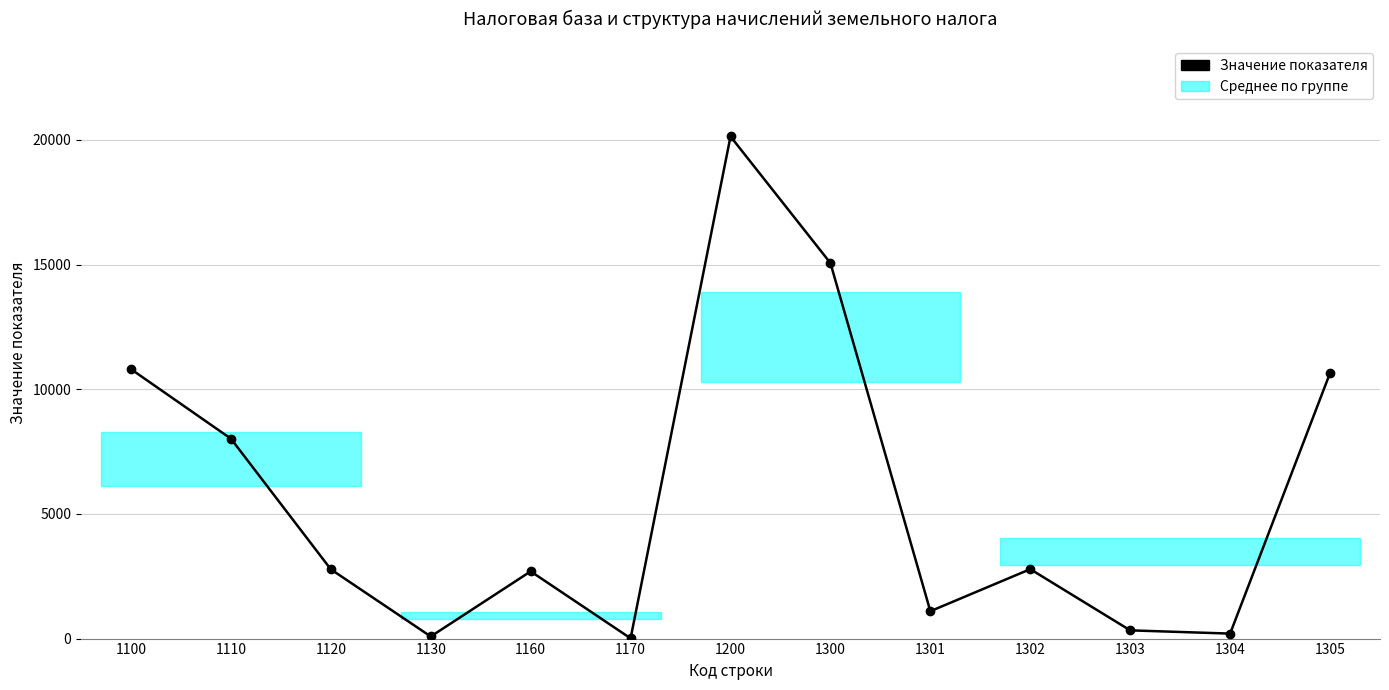

Where is the data nearest to the value 10075?

1305